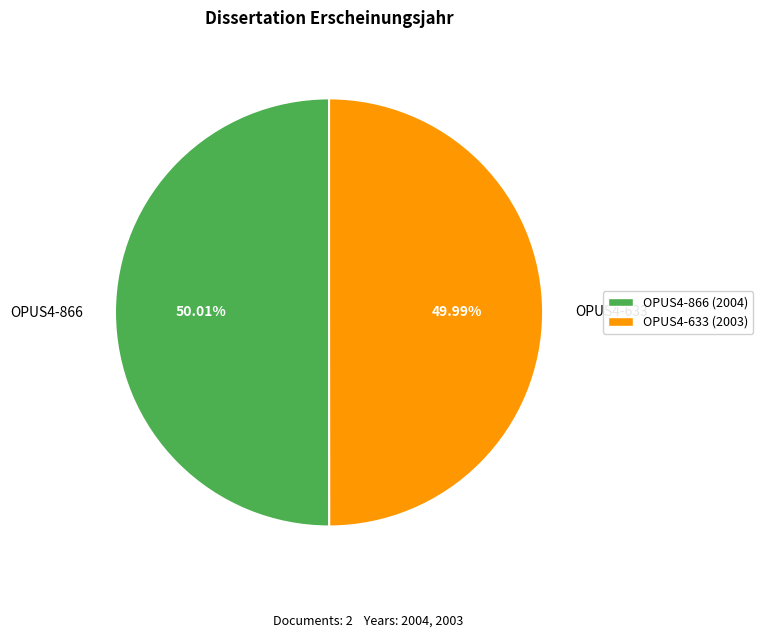

Approximately how many times larger is the value at OPUS4-866 compared to OPUS4-633?

1.0